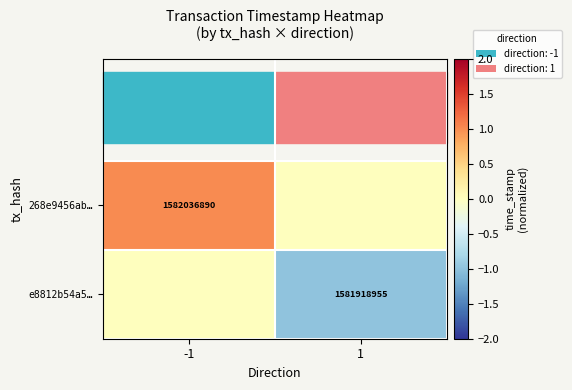

What is the difference between the maximum and minimum values in the 268e9456ab… series?

1